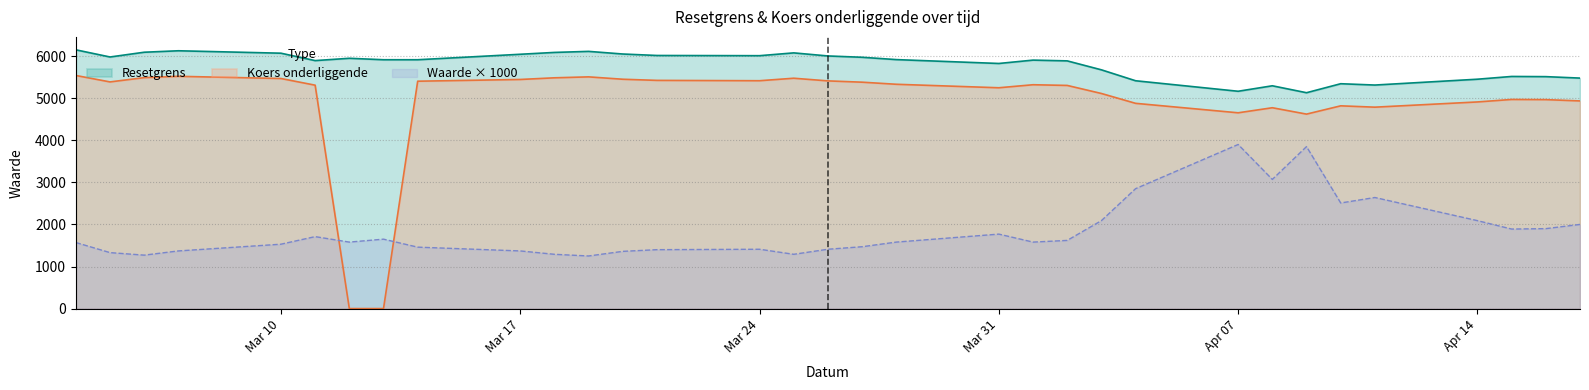

Which series changed the most between 2025-04-17 and 2025-03-17?

Resetgrens